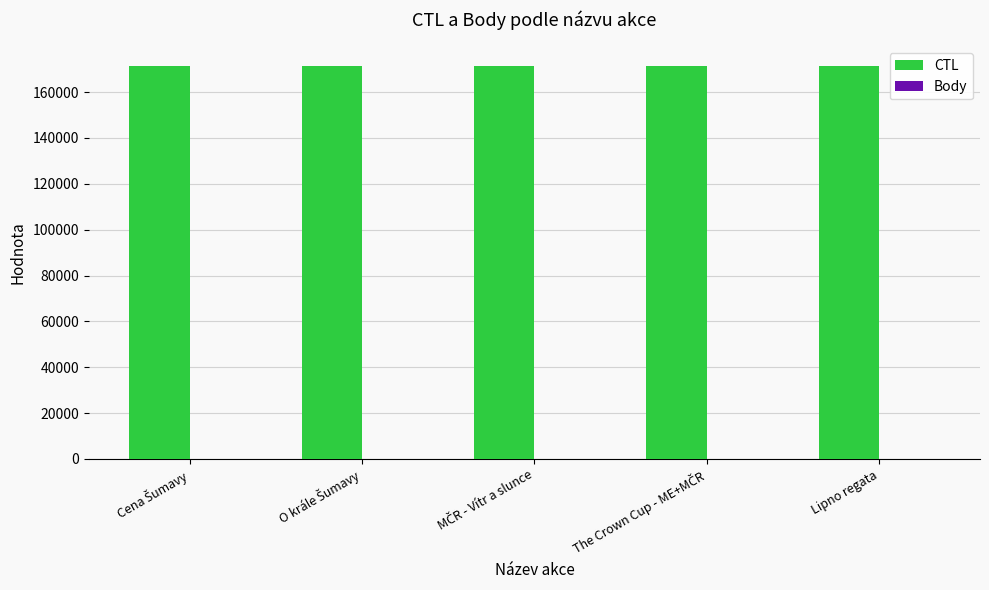

Which series has the largest total across all categories?

CTL